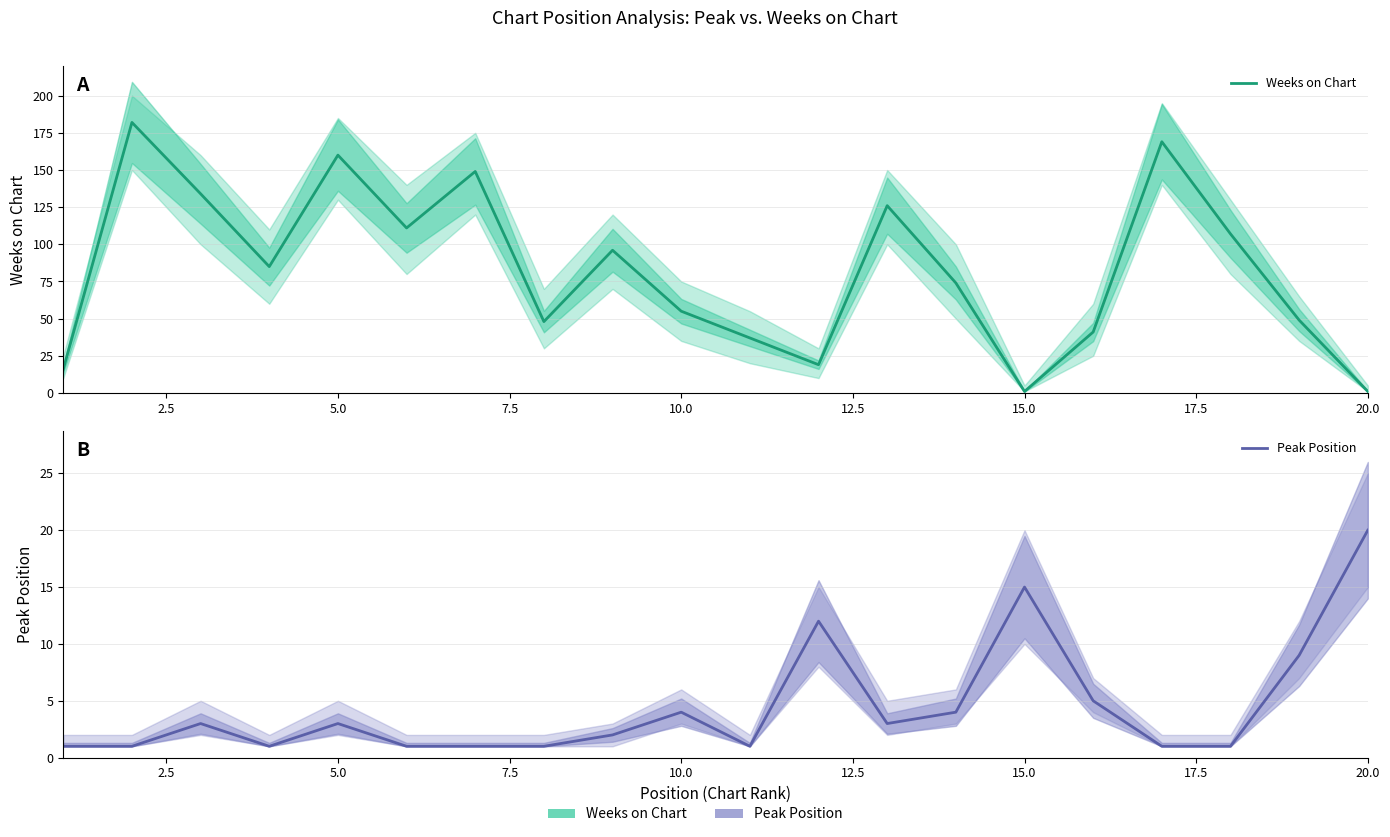

After their last crossing, which series has the higher values: Weeks on Chart or Peak Position?

Peak Position